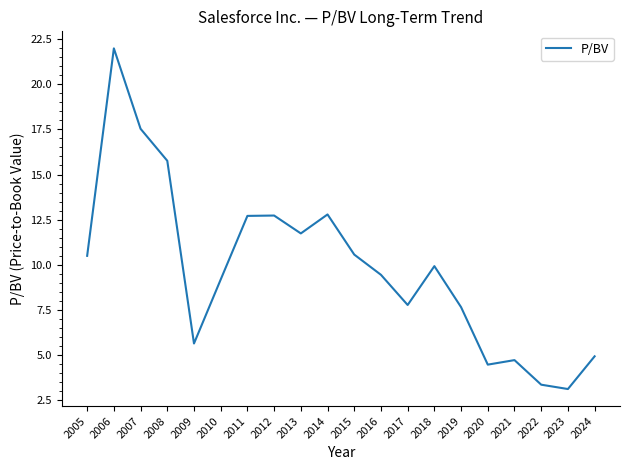

At which label is the value closest to 12?

2013